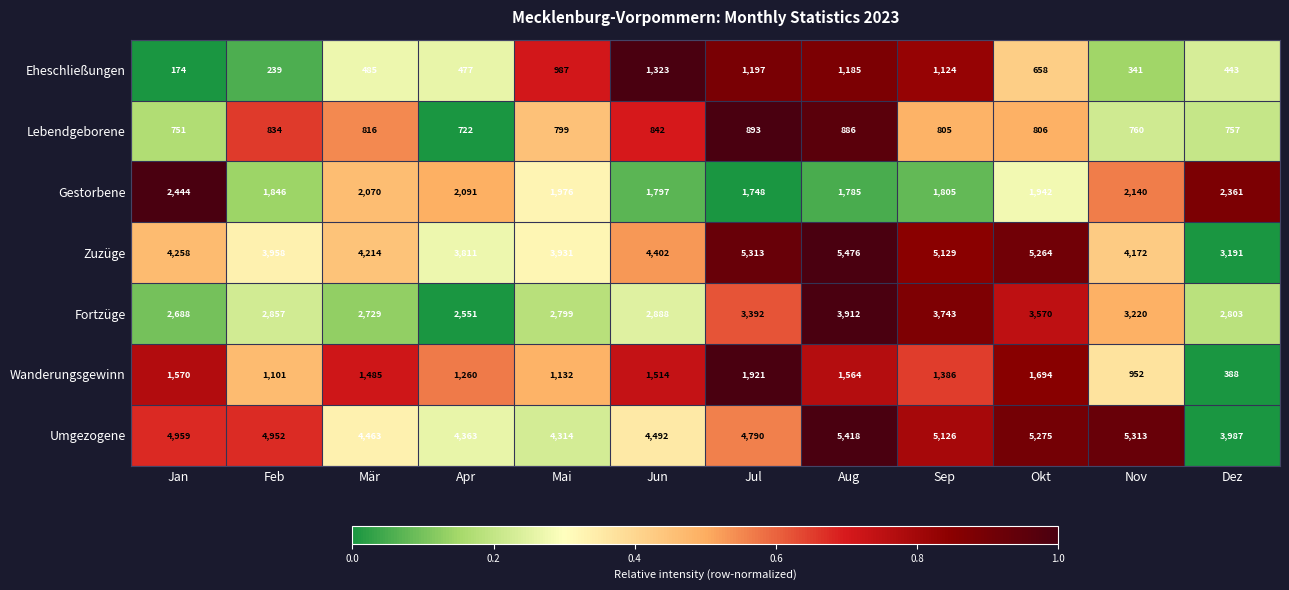

The Wanderungsgewinn series shows 1386 at Sep. True or false?

True